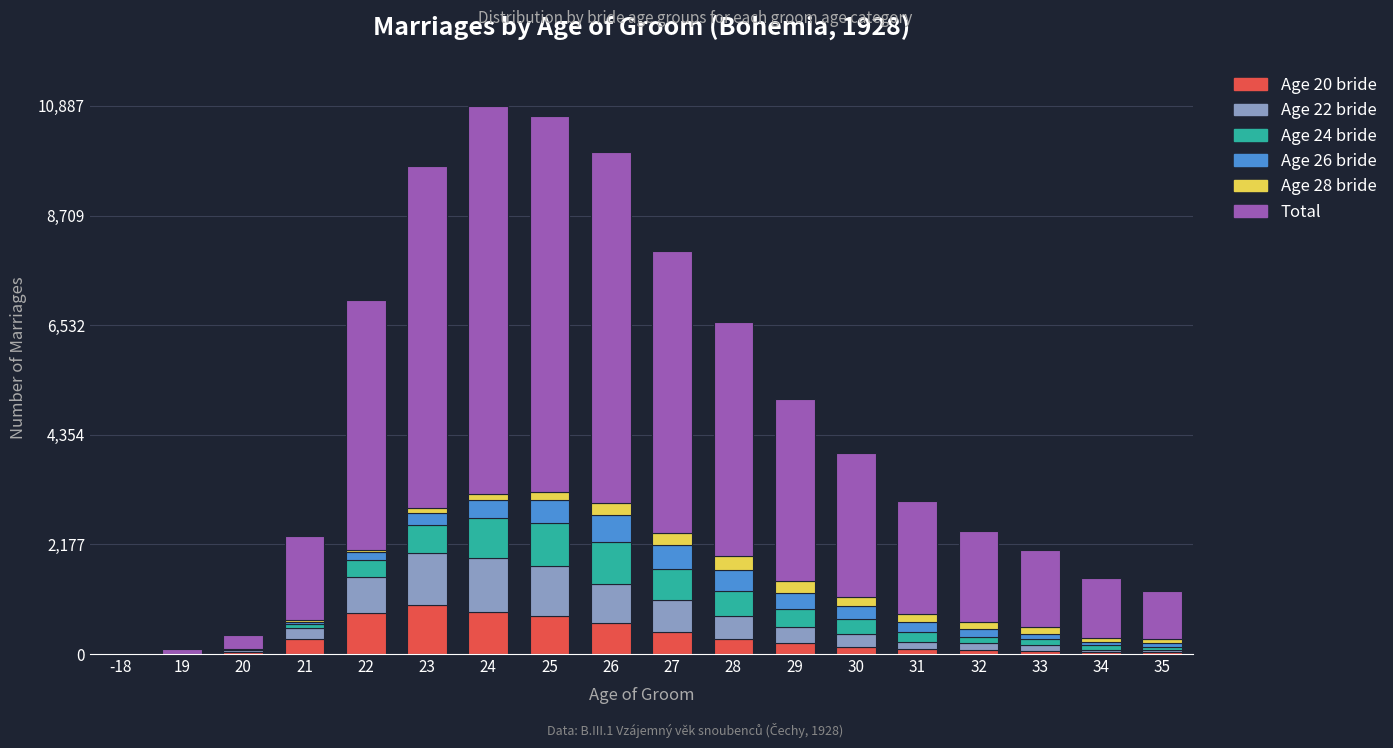

Which series has the largest range (max minus min)?

Total